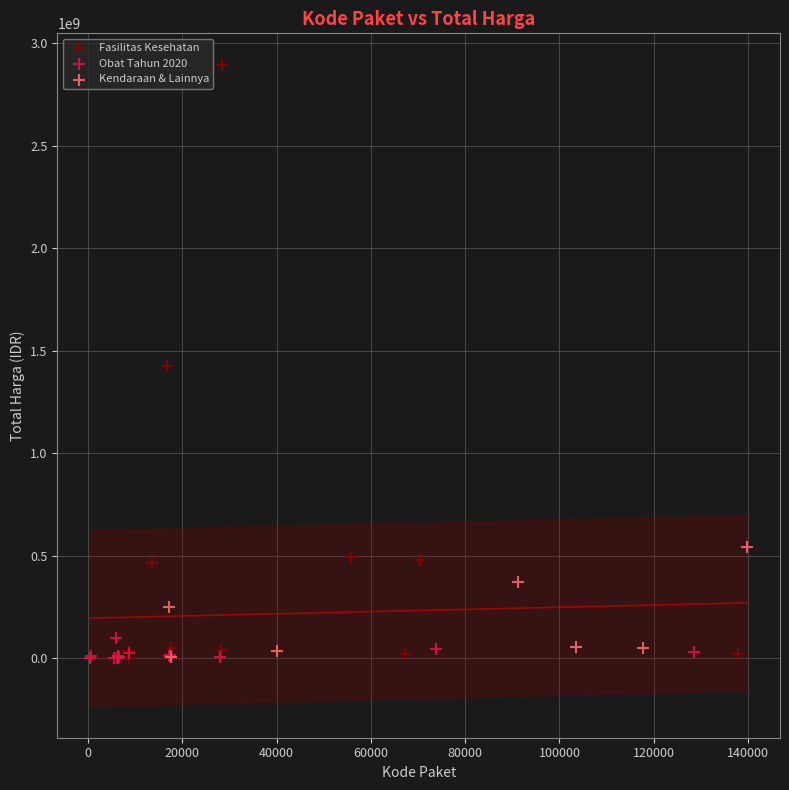

Which series has the largest Y range (max minus min)?

Fasilitas Kesehatan